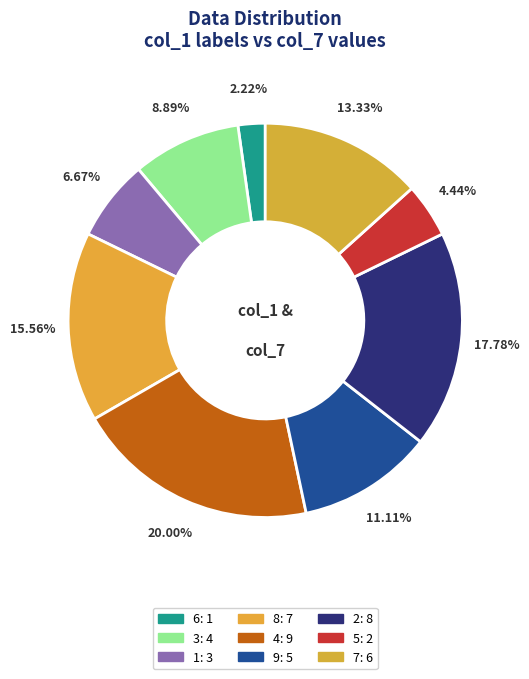

What percentage is the 1 slice, to the nearest percent?

7%